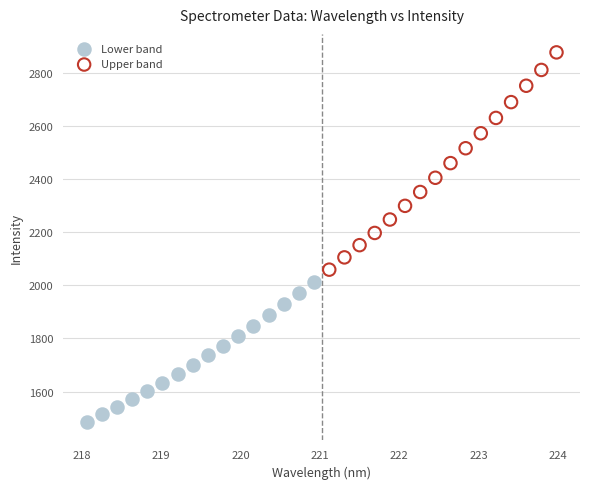

Which series has the widest spread of Y values?

Upper band